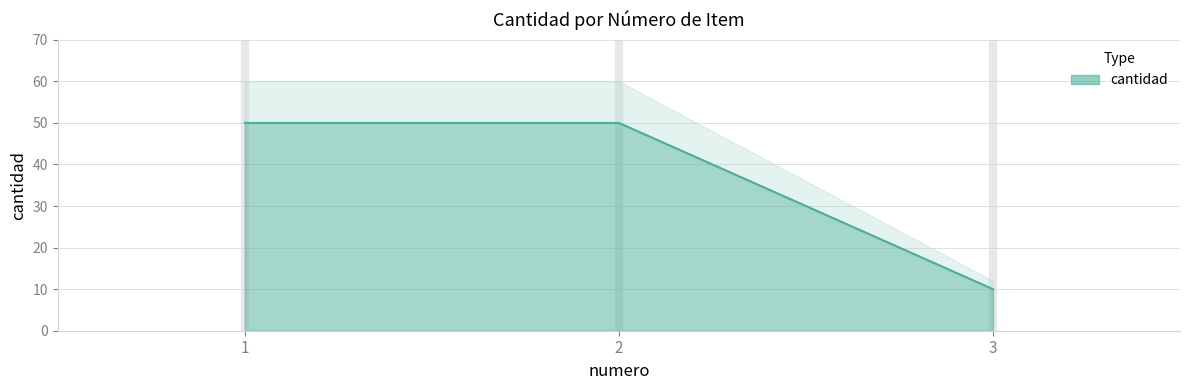

What is the value of the 3rd point from the left?

10